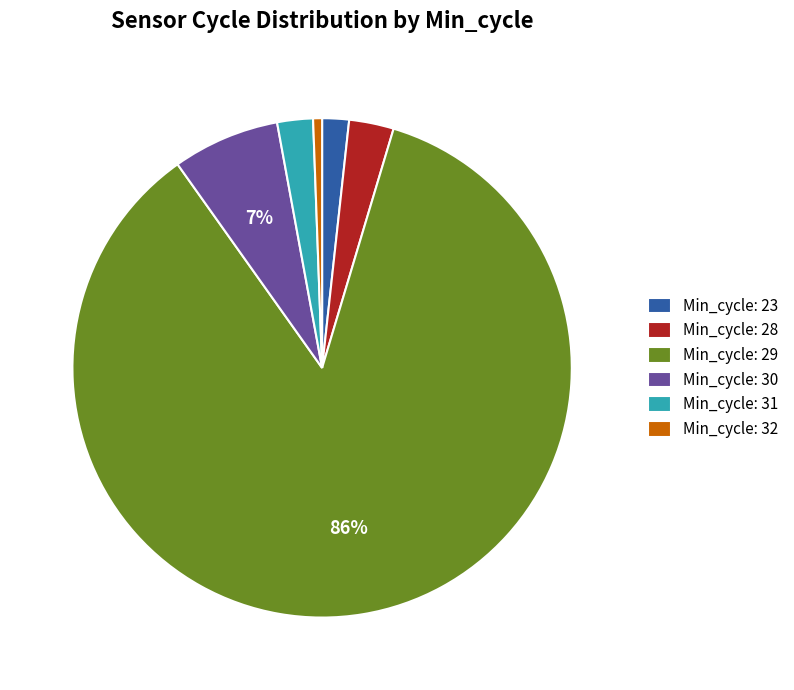

To the nearest percent, what percentage of the pie is Min_cycle: 30?

7%